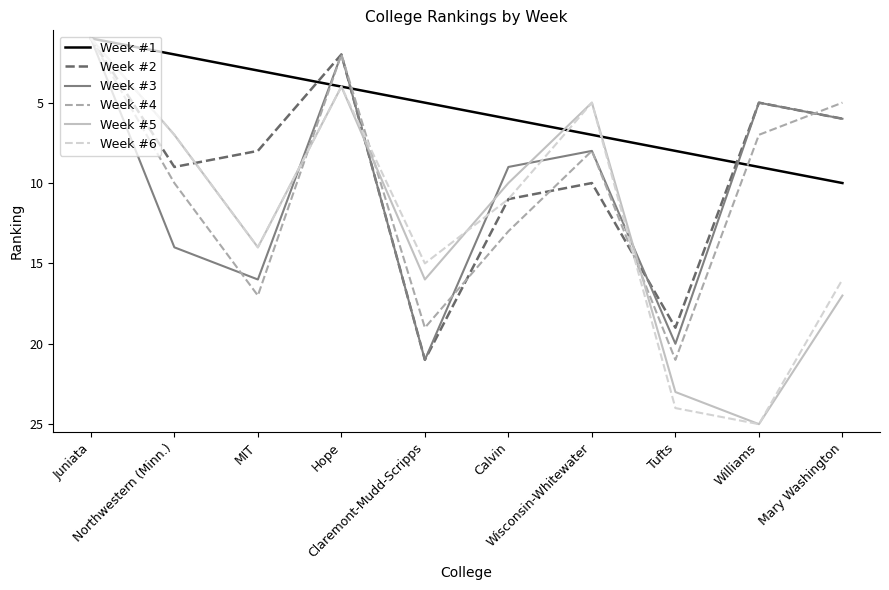

The value of Week #5 at Calvin is 4. True or false?

False